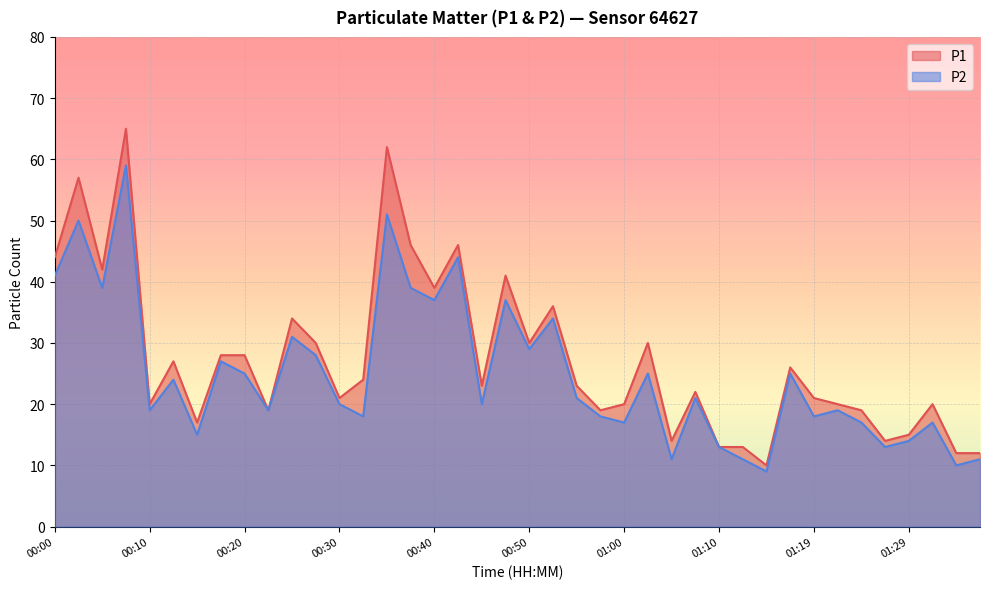

Between 01:29 and 01:32, which series saw the biggest shift?

P1